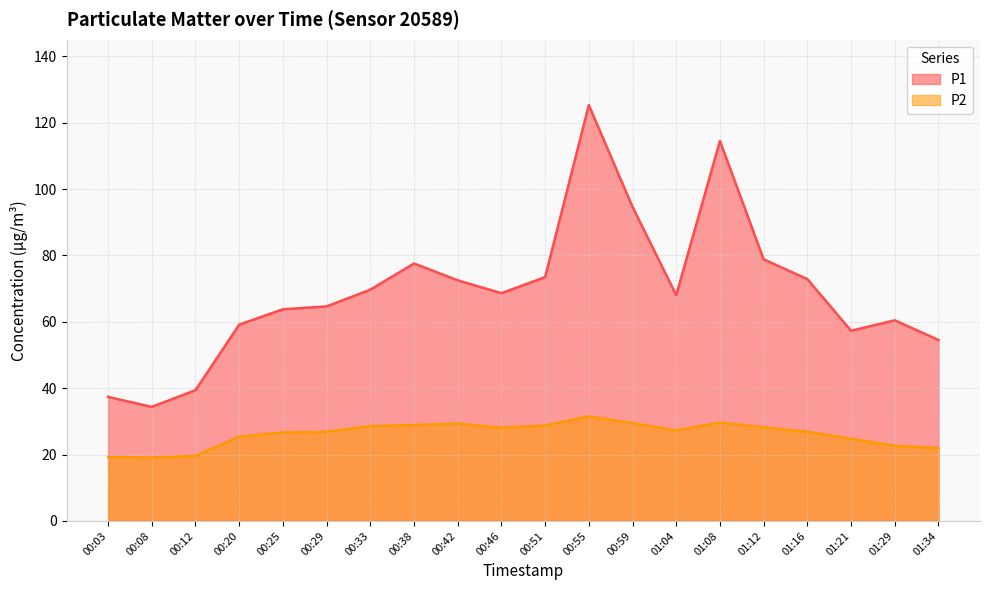

What is the lowest value of the P2 series?

19.1